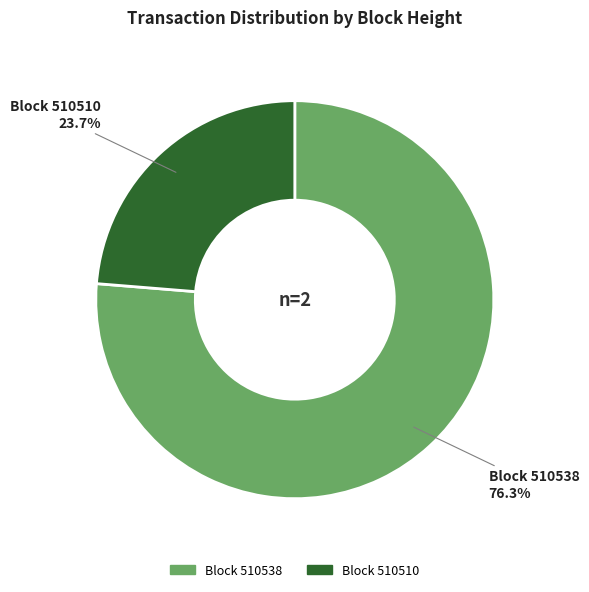

Does any single category account for the majority?

Yes